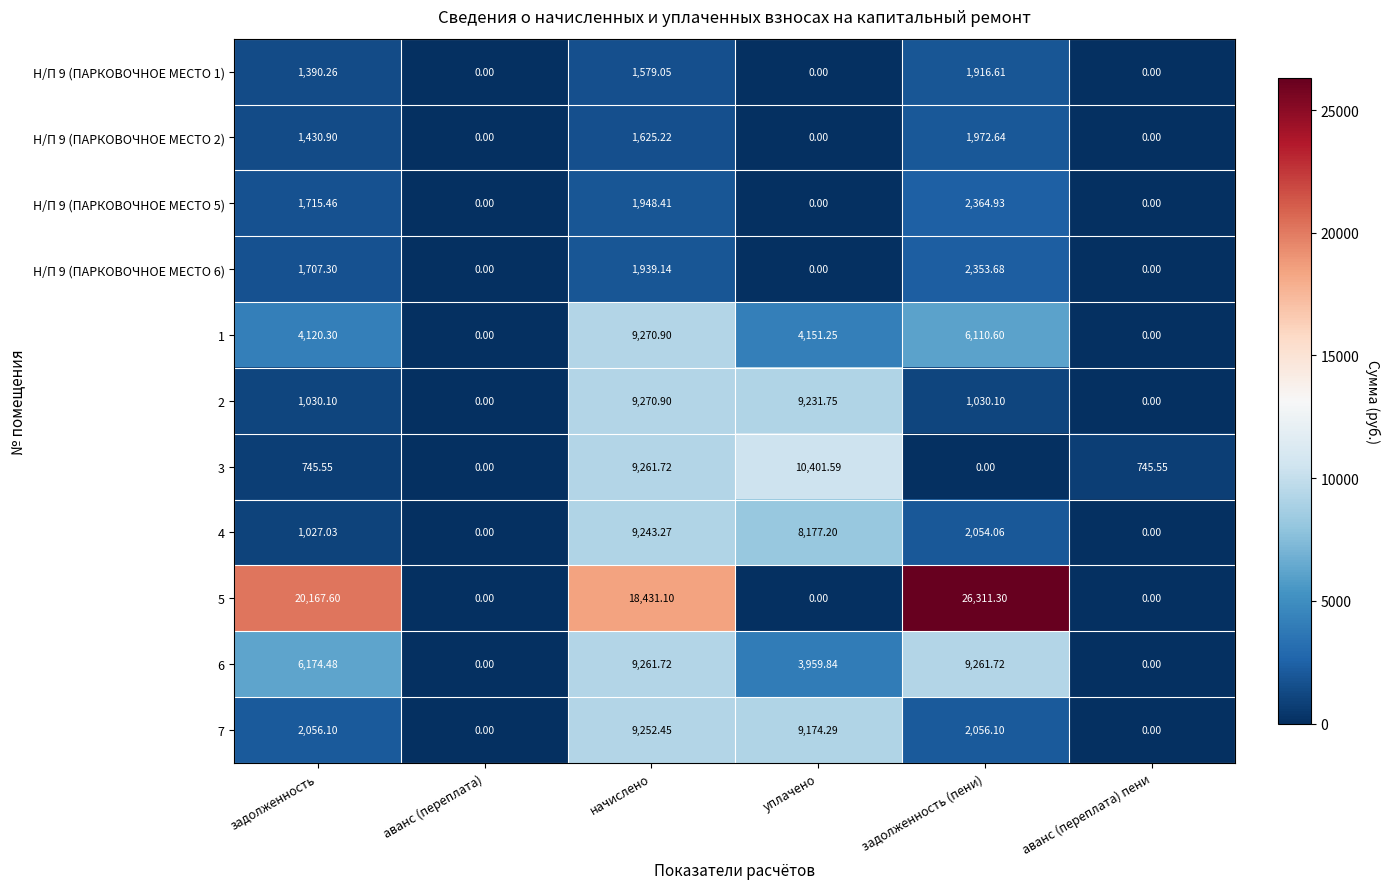

At which label does 4 reach its peak?

начислено